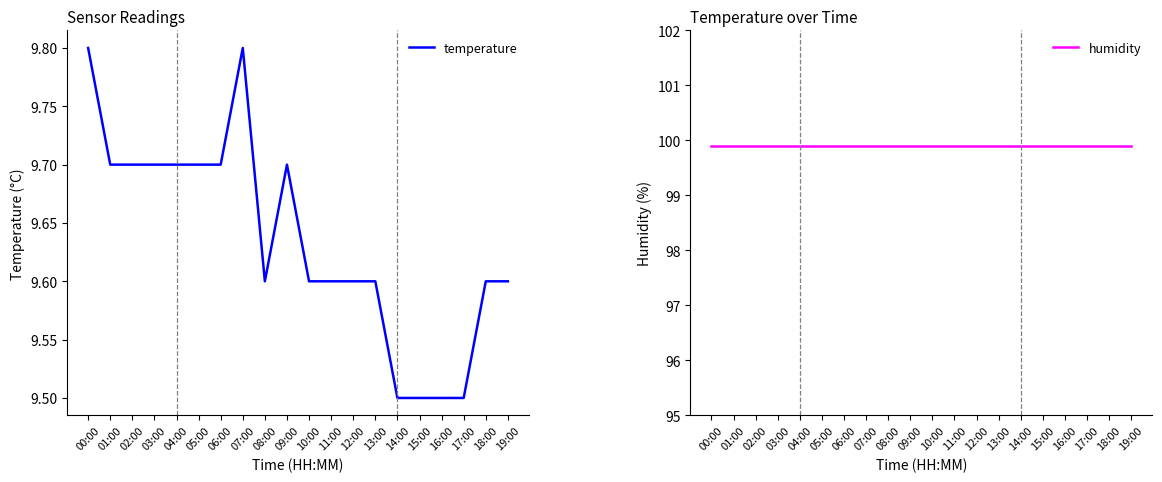

What is the minimum value shown in the chart?

9.5